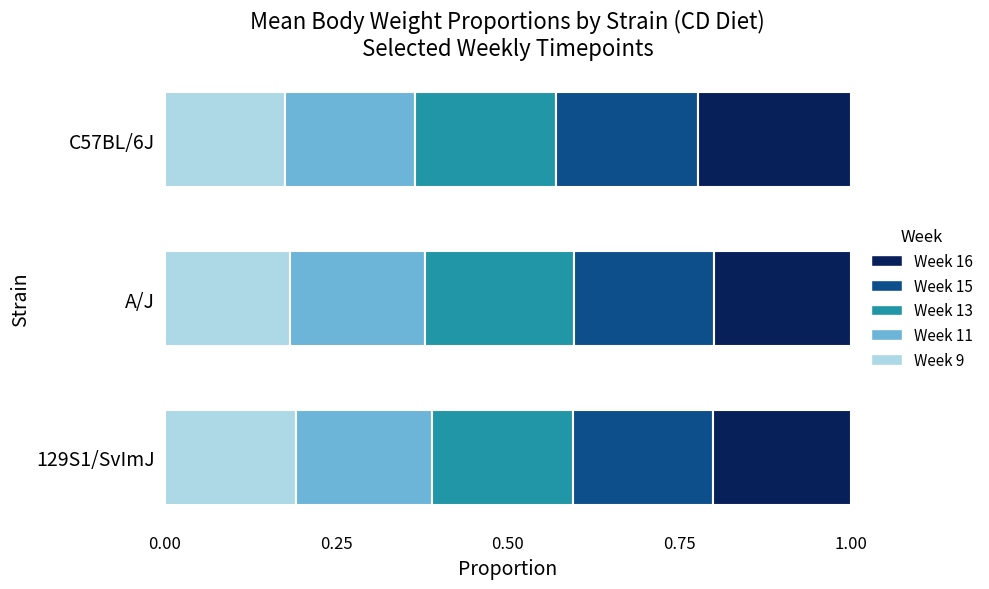

True or false: Week 9 has a value of 0.2 at C57BL/6J.

True